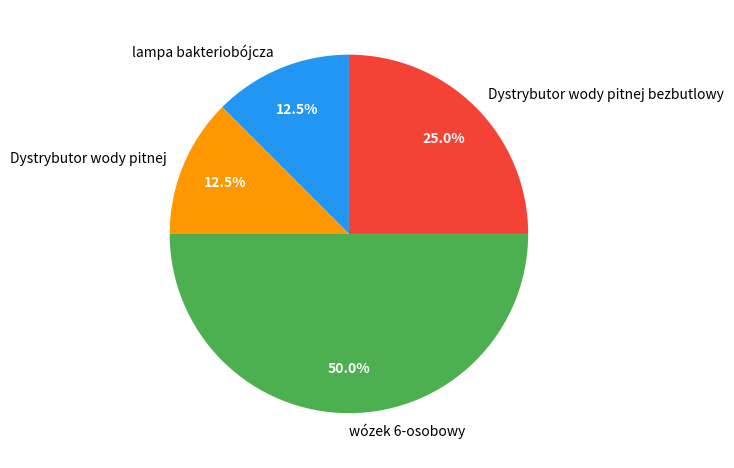

Does Dystrybutor wody pitnej bezbutlowy represent more than half of the total?

No